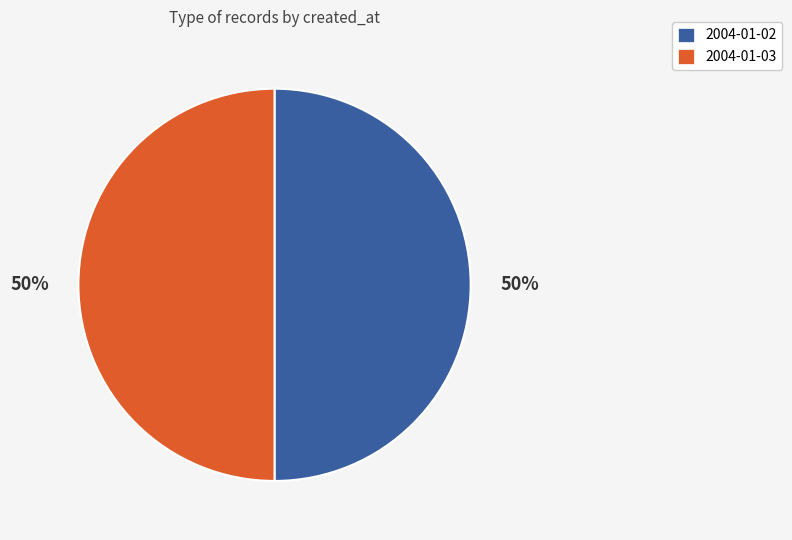

Approximately how many times larger is the value at 2004-01-02 compared to 2004-01-03?

1.0